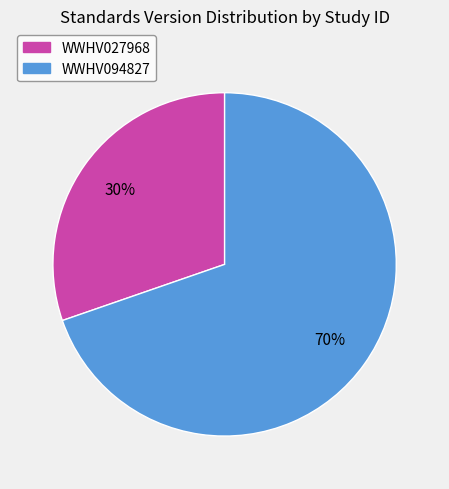

Which has a higher value, WWHV027968 or WWHV094827?

WWHV094827